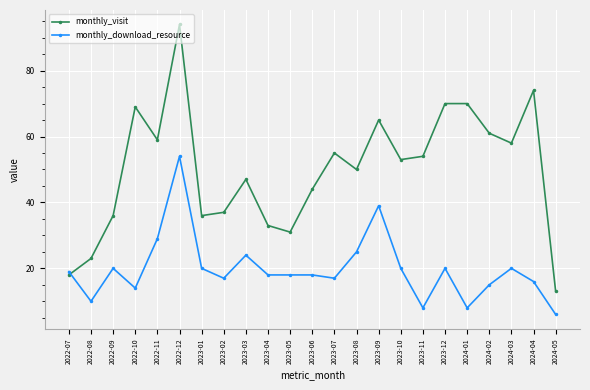

Reading left to right, list all the values displayed in this chart.

monthly_visit: 18	23	36	69	59	94	36	37	47	33	31	44	55	50	65	53	54	70	70	61	58	74	13
monthly_download_resource: 19	10	20	14	29	54	20	17	24	18	18	18	17	25	39	20	8	20	8	15	20	16	6